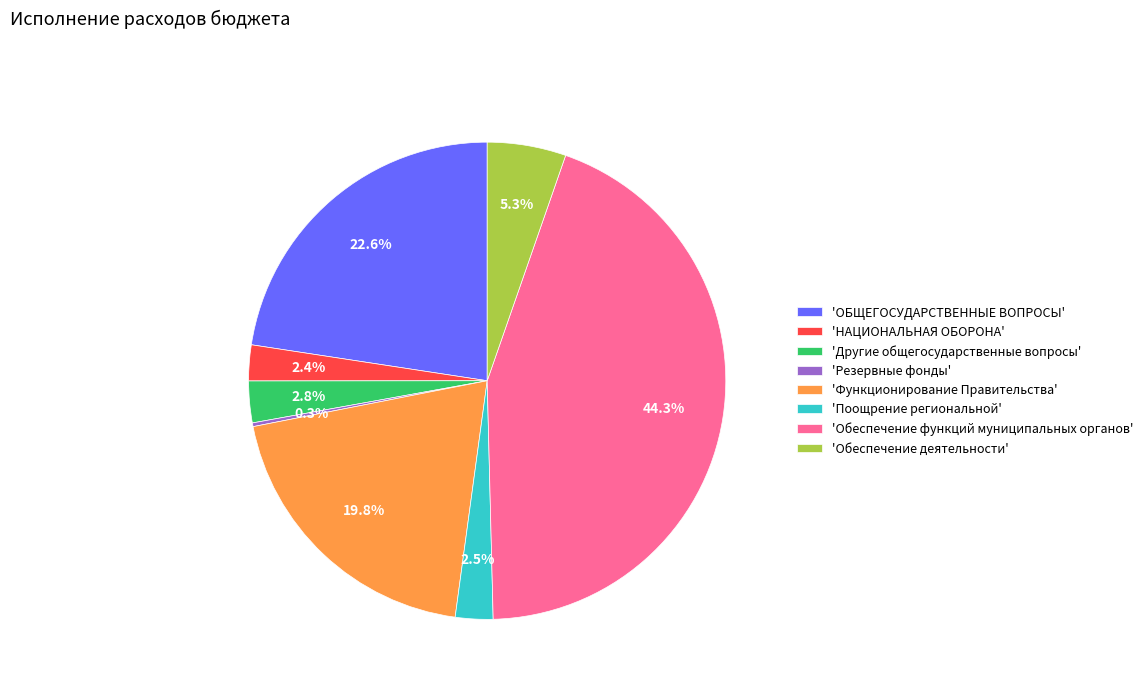

Which has a higher value, 'Другие общегосударственные вопросы' or 'Обеспечение функций муниципальных органов'?

'Обеспечение функций муниципальных органов'